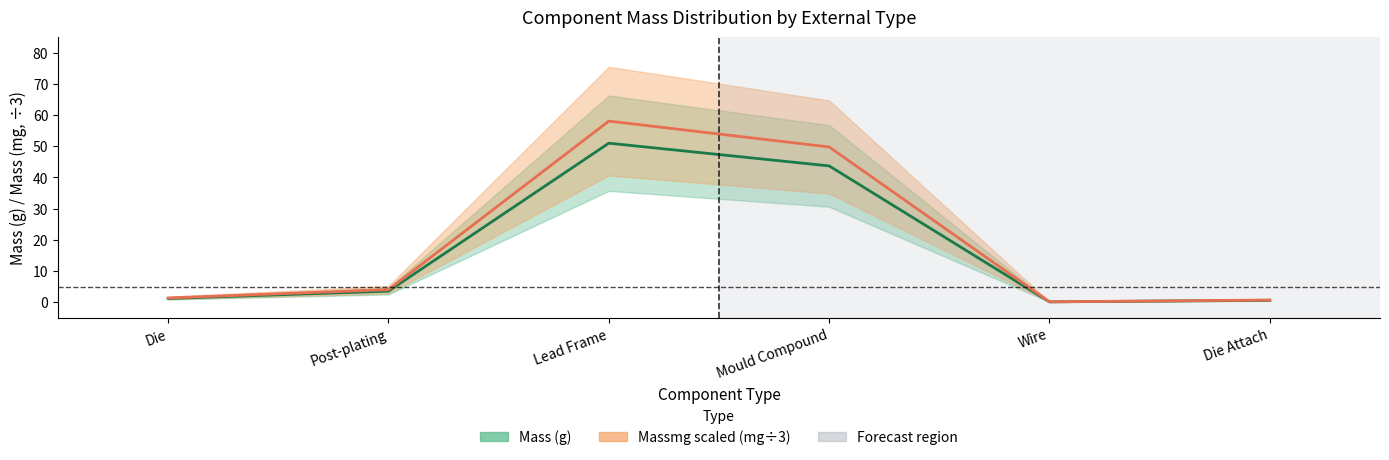

How many values in the Mass series are below 3?

3